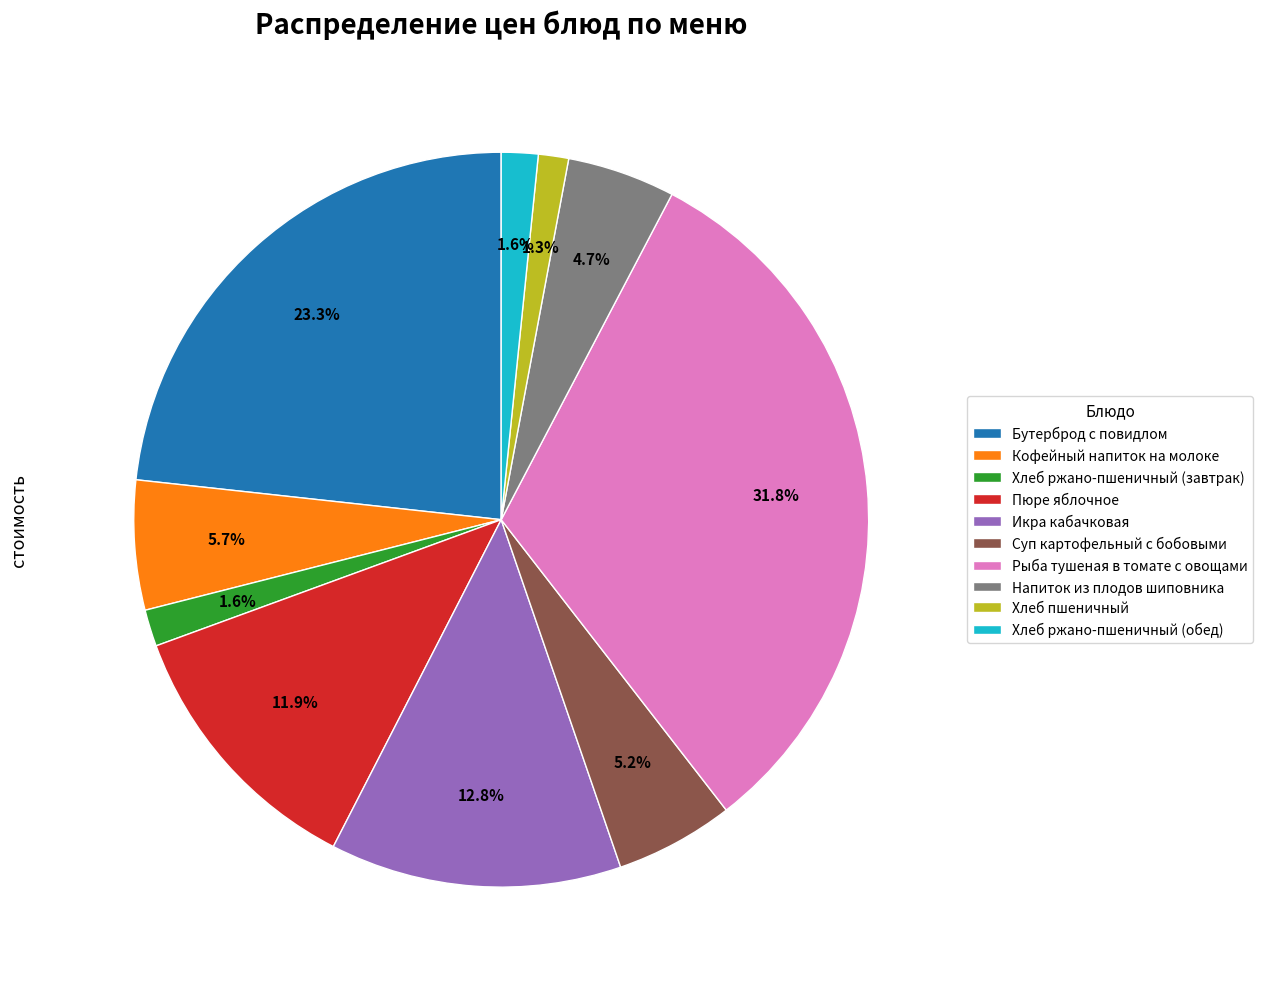

To the nearest percent, what is the average slice percentage?

10%